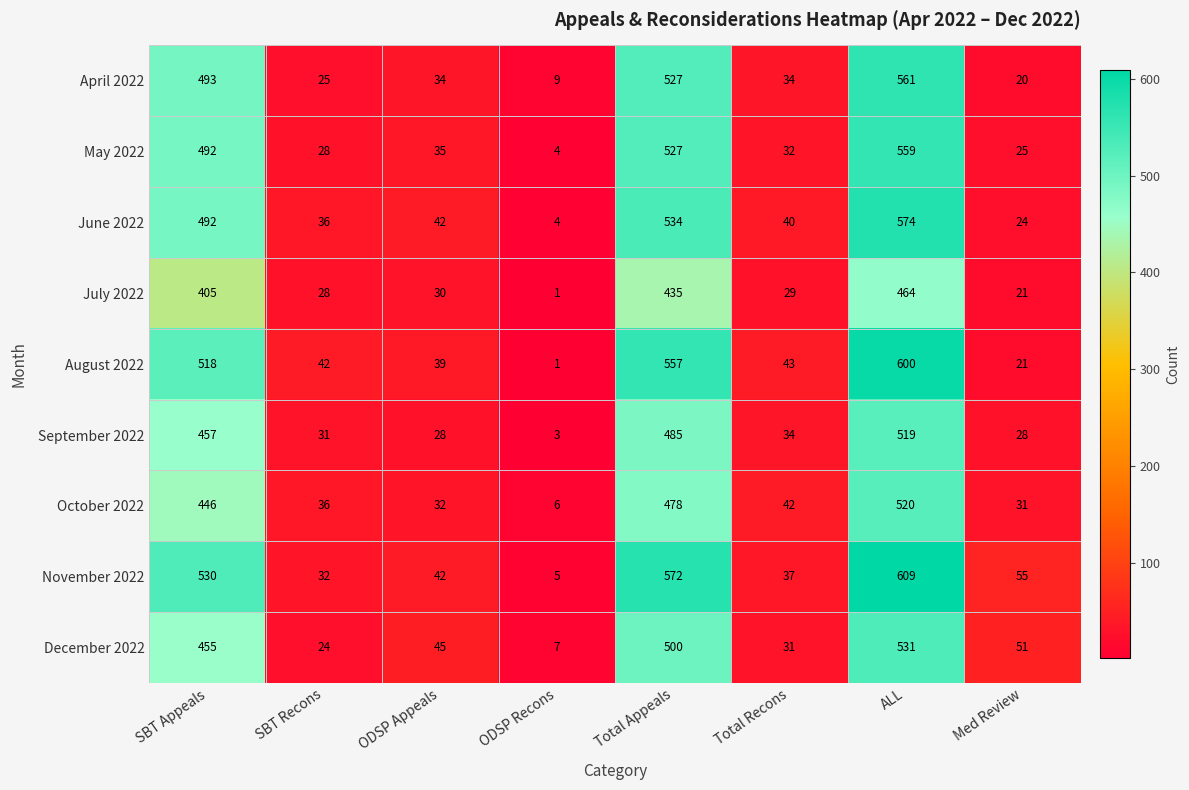

Which label corresponds to the smallest value in the chart?

ODSP Recons